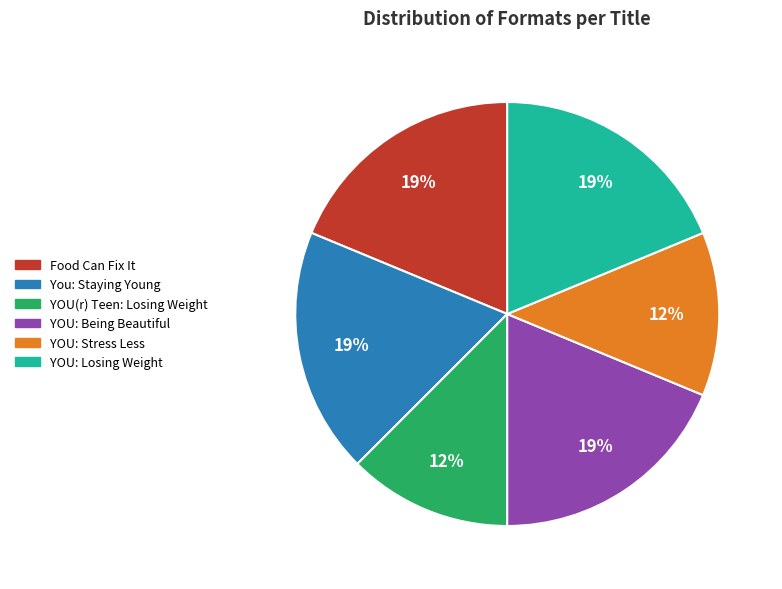

Is it true that YOU: Losing Weight is 27% of the pie?

False